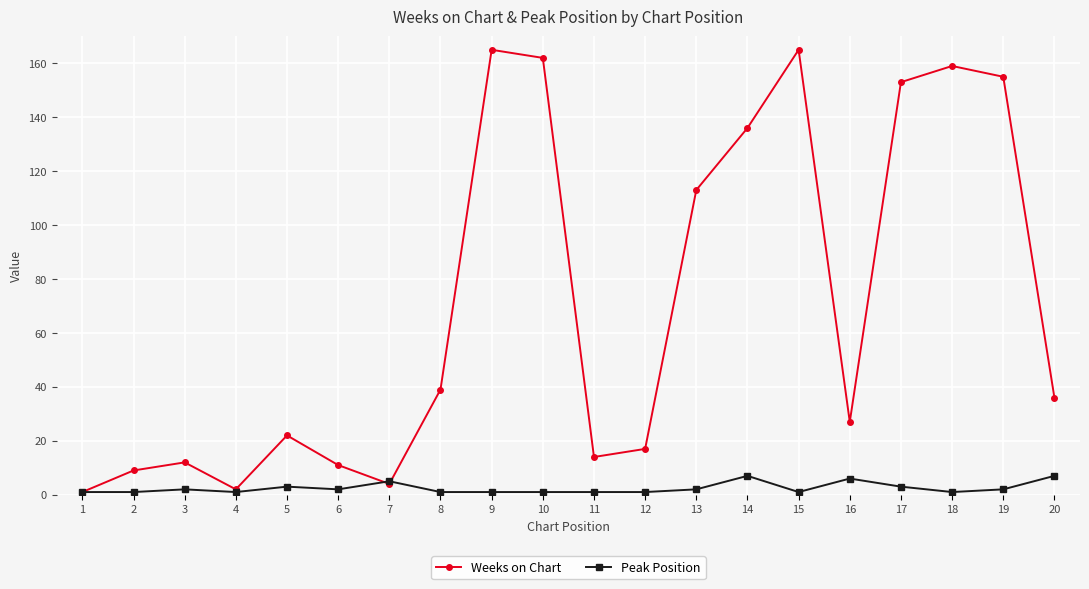

Which series has the largest total across all categories?

Weeks on Chart